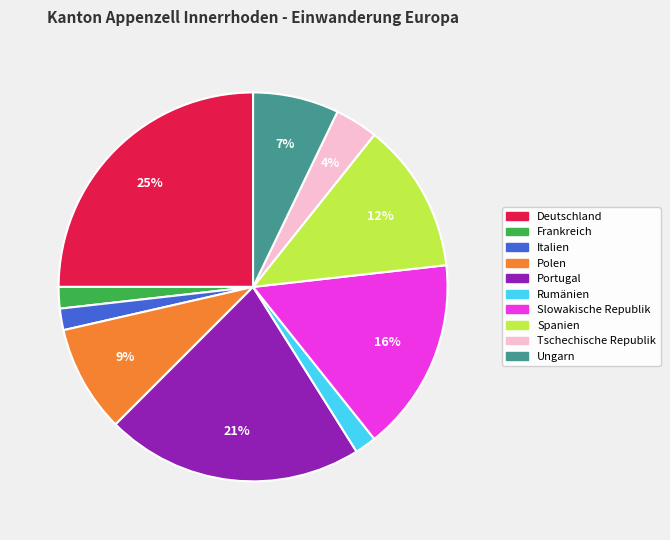

Which has a higher value, Polen or Rumänien?

Polen